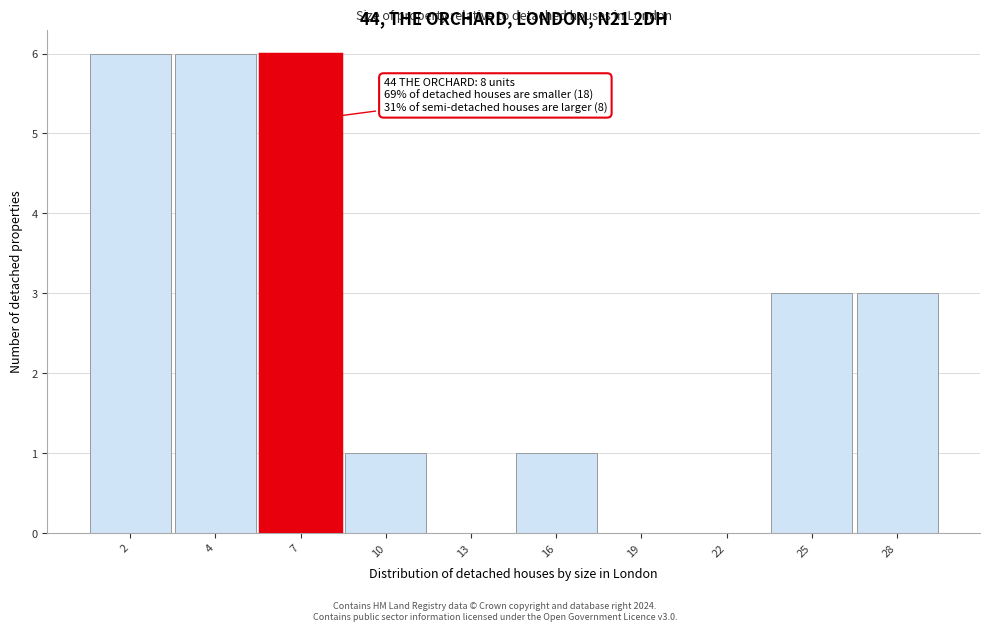

Reading left to right, what are all the values shown in this chart?

2=6	4=6	7=6	10=1	13=0	16=1	19=0	22=0	25=3	28=3